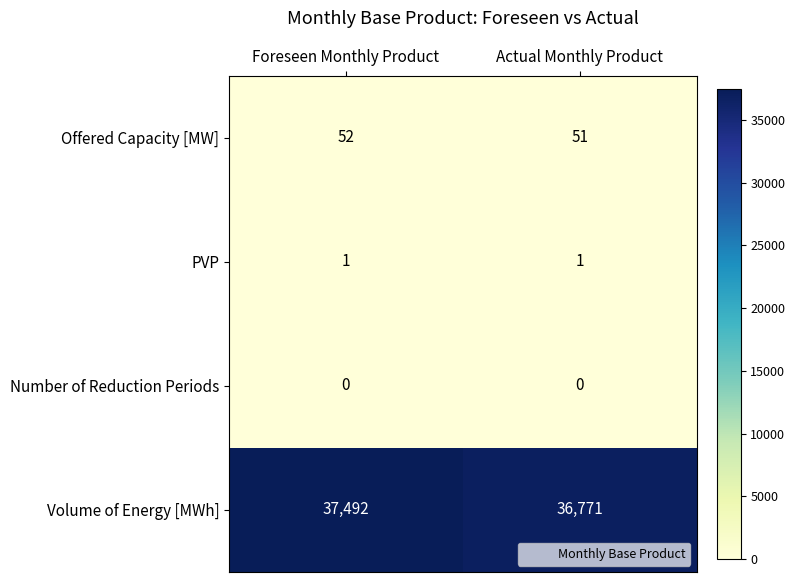

Reading right to left, what are all the values shown in this chart?

Offered Capacity [MW]: Actual Monthly Product=51	Foreseen Monthly Product=52
PVP: Actual Monthly Product=1	Foreseen Monthly Product=1
Number of Reduction Periods: Actual Monthly Product=0	Foreseen Monthly Product=0
Volume of Energy [MWh]: Actual Monthly Product=36771	Foreseen Monthly Product=37492